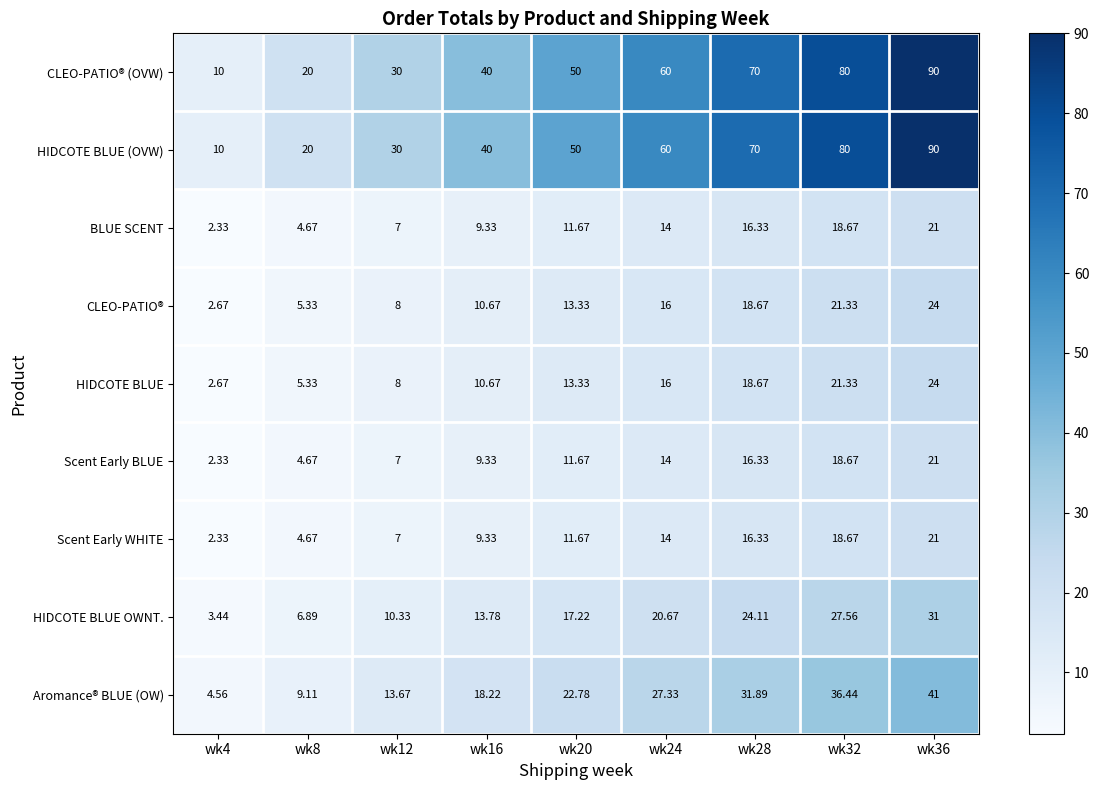

Count the number of categories in the chart.

9